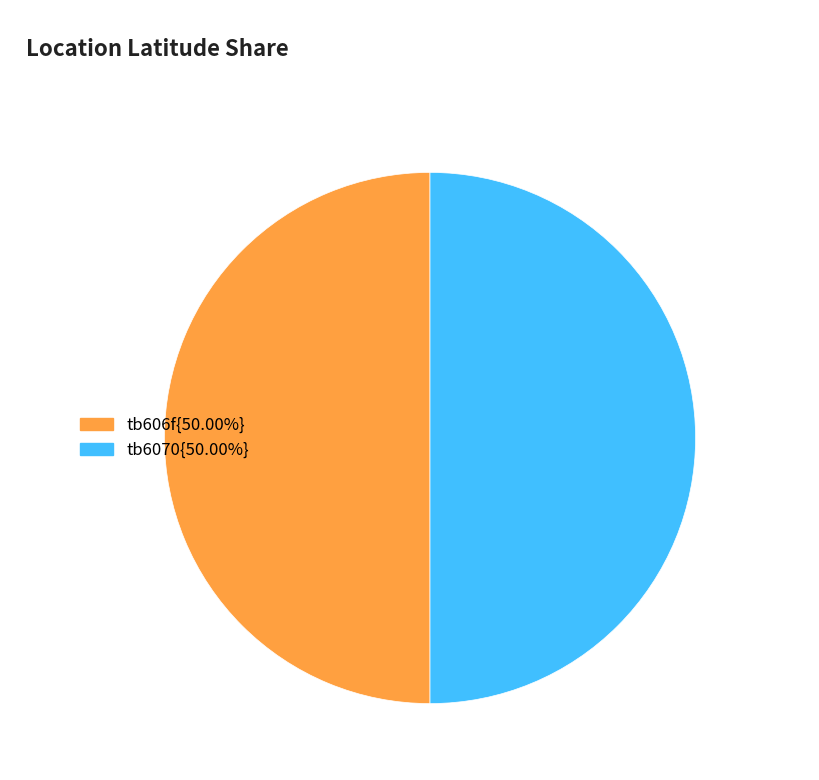

How many segments does this pie chart have?

2